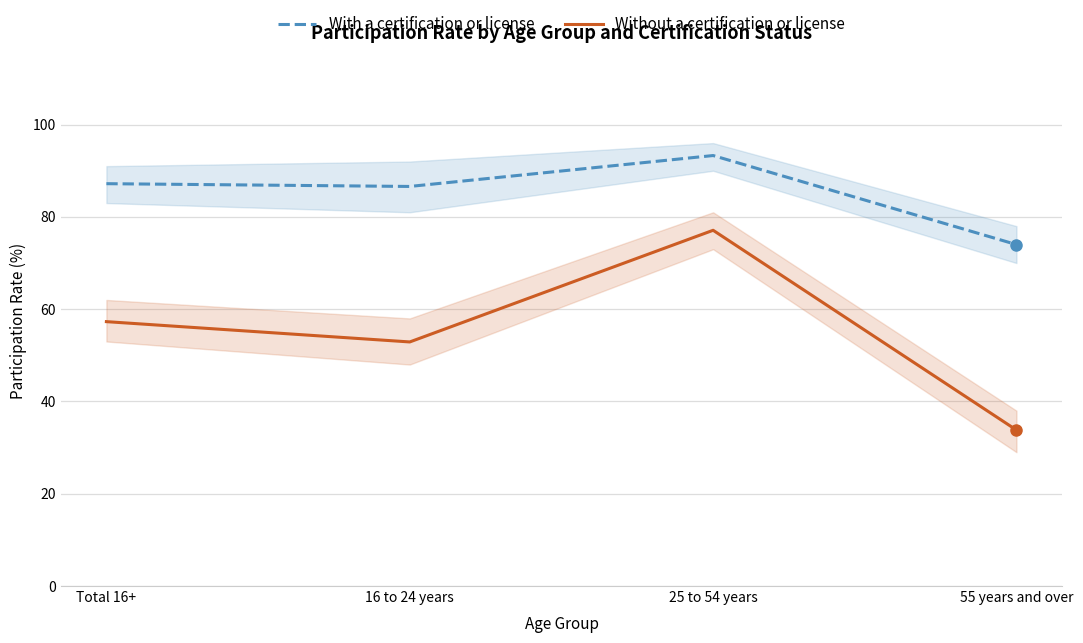

What is the smallest value displayed?

33.8